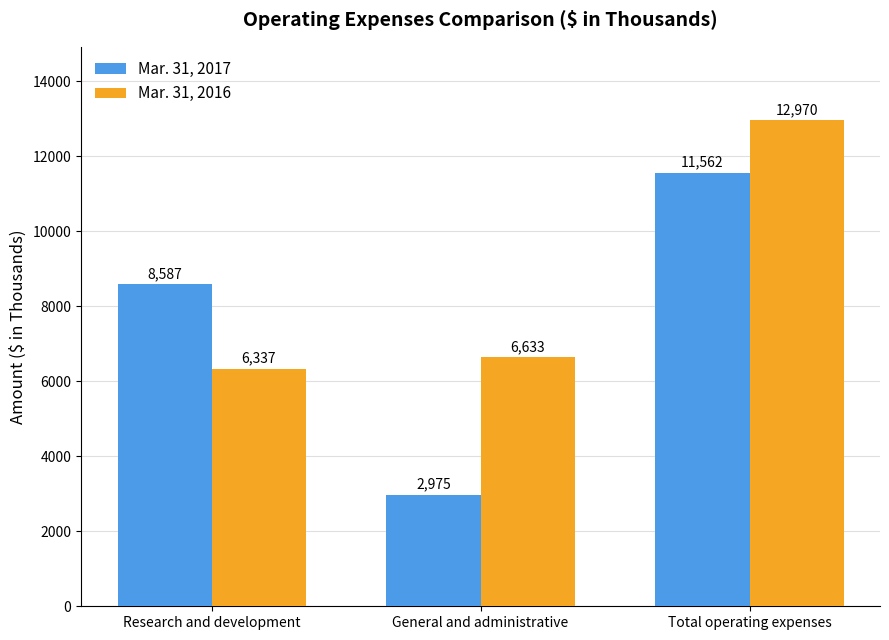

Count the Mar. 31, 2017 values in the range 2975 to 11562.

3